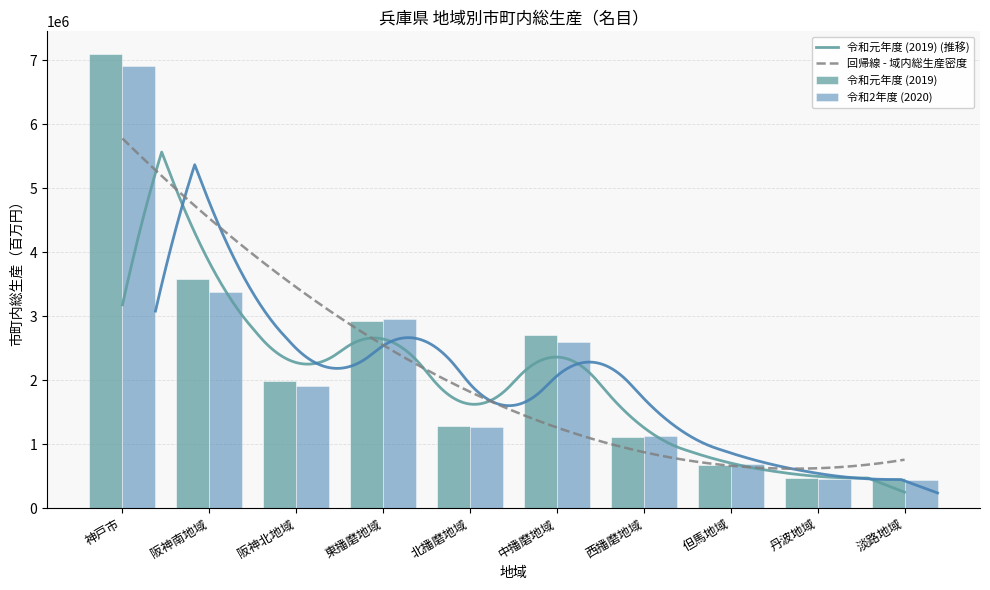

What is the sum of all 令和2年度 (2020) values?

21735871